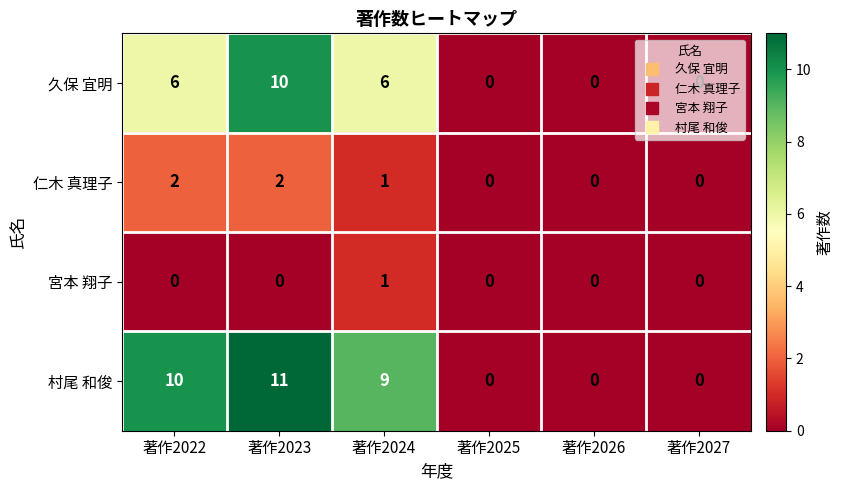

Which label corresponds to the largest value in the chart?

著作2023